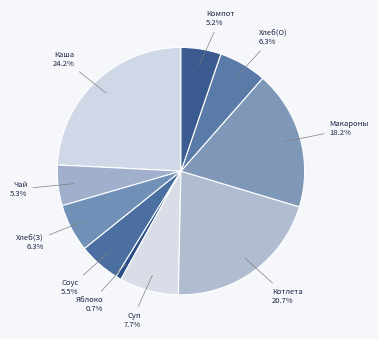

Is there any slice that represents more than half of the pie?

No